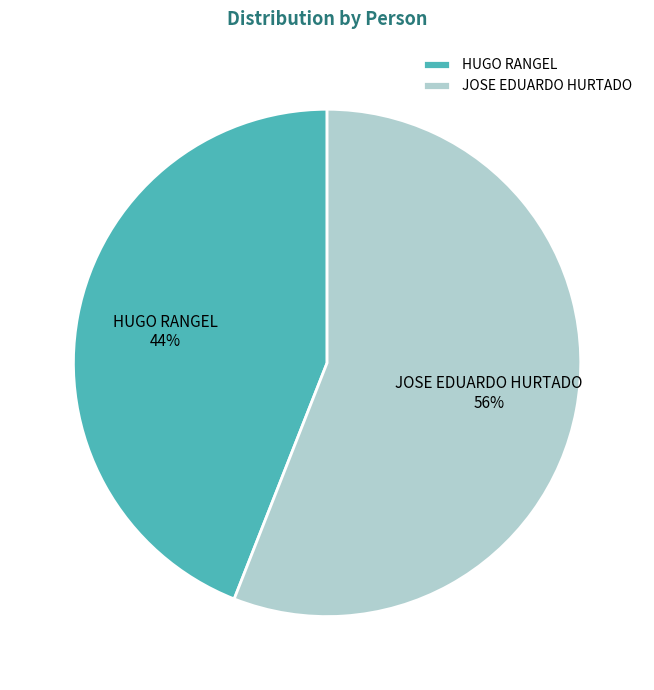

To the nearest percent, what percentage of the pie is JOSE EDUARDO HURTADO?

56%